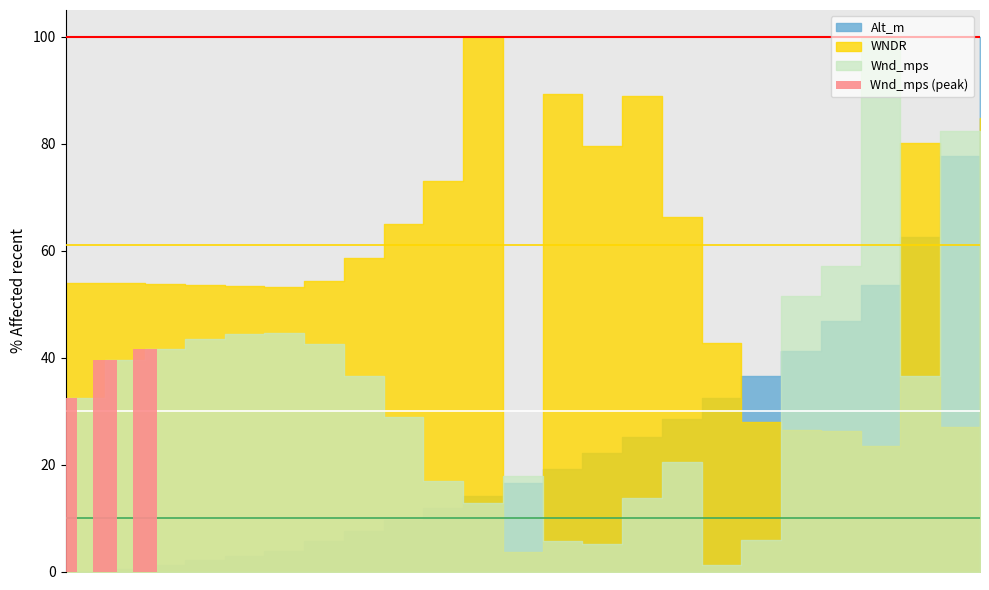

What is the minimum value shown in the chart?

32.4